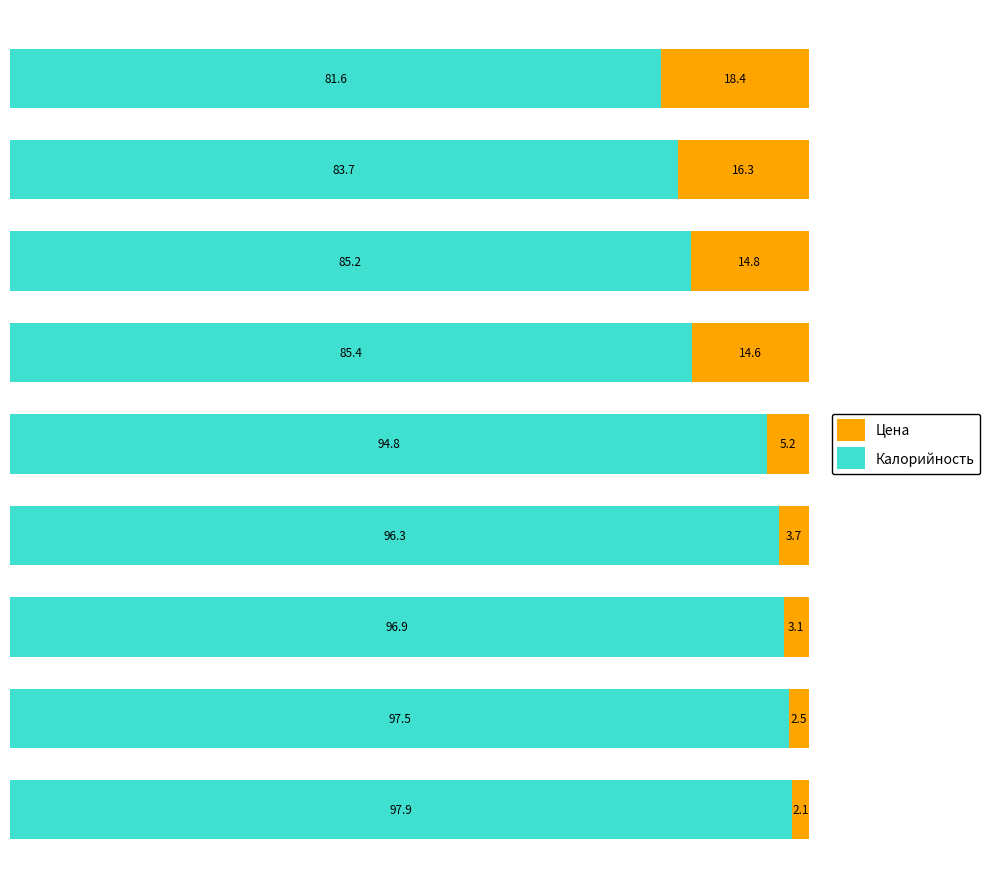

What is the minimum value for Калорийность?

81.6